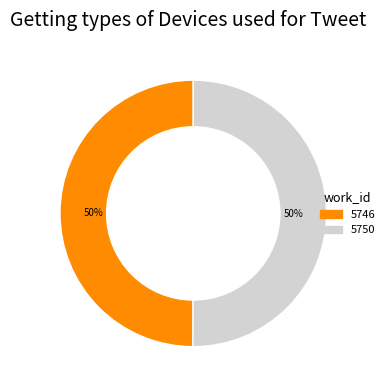

Combined, do 5750 and 5746 account for over 50%?

Yes